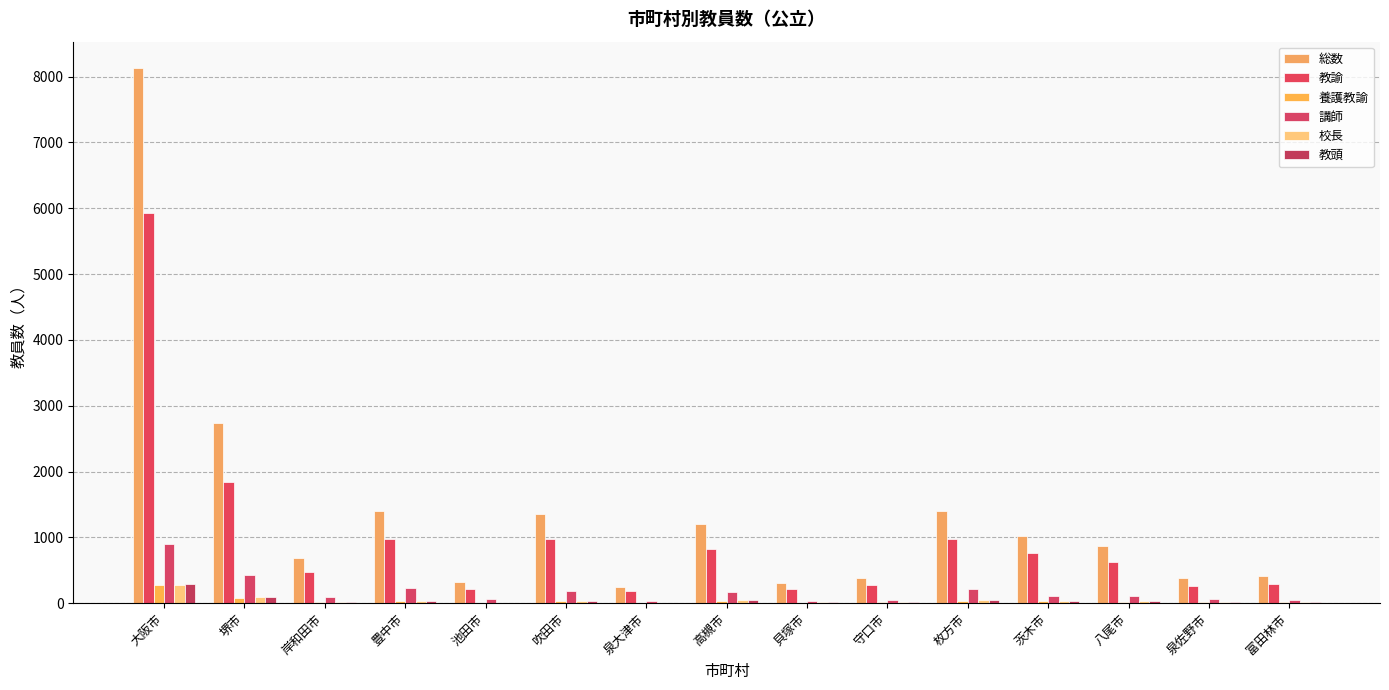

What is the difference between the highest and lowest values at 泉佐野市?

379